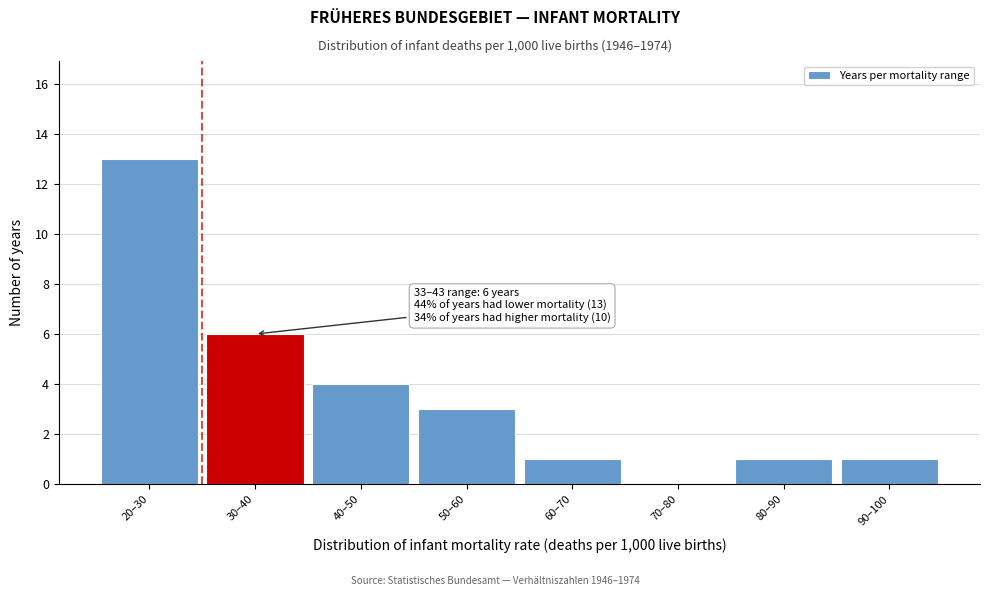

Reading right to left, what are all the values shown in this chart?

90–100=1	80–90=1	70–80=0	60–70=1	50–60=3	40–50=4	30–40=6	20–30=13